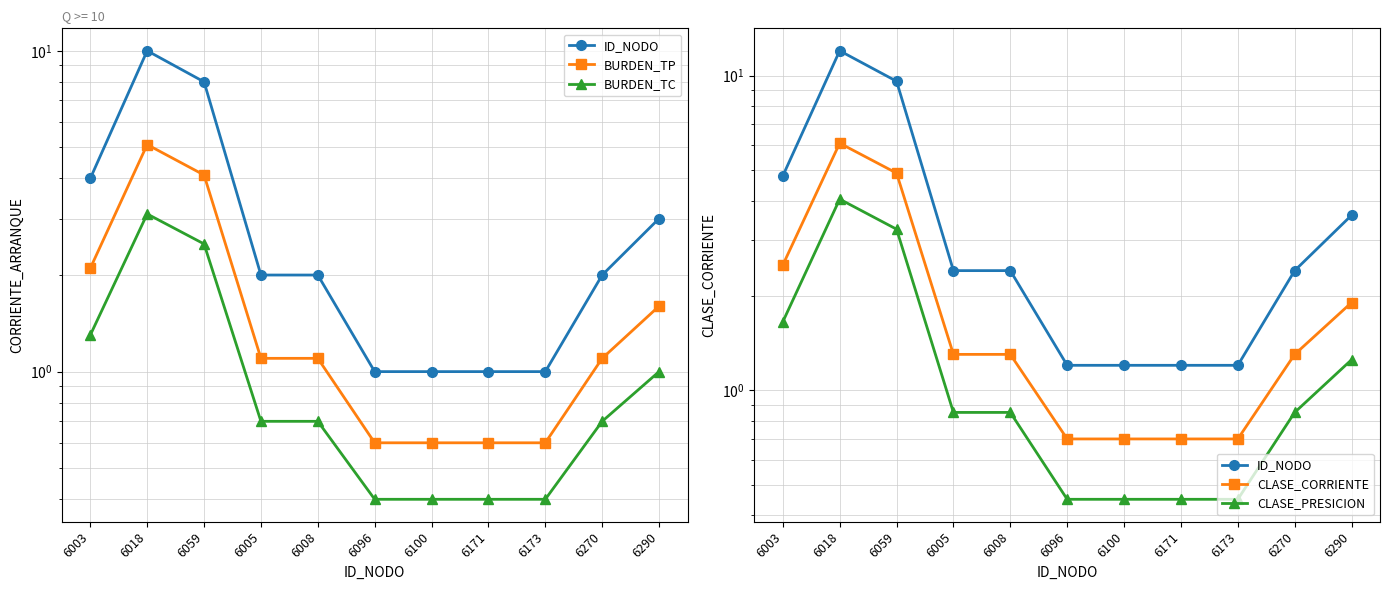

True or false: CLASE_PRESICION and BURDEN_TC intersect in this chart.

False